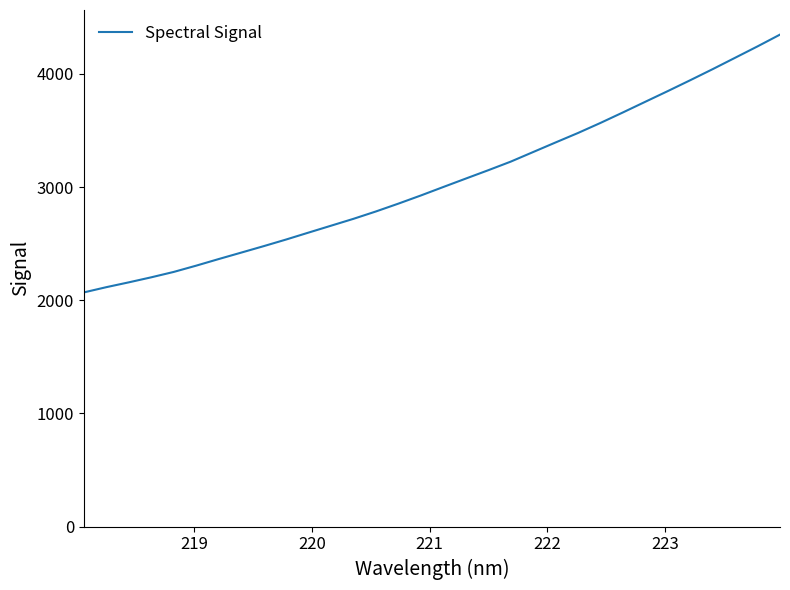

What is the minimum value shown in the chart?

2069.3